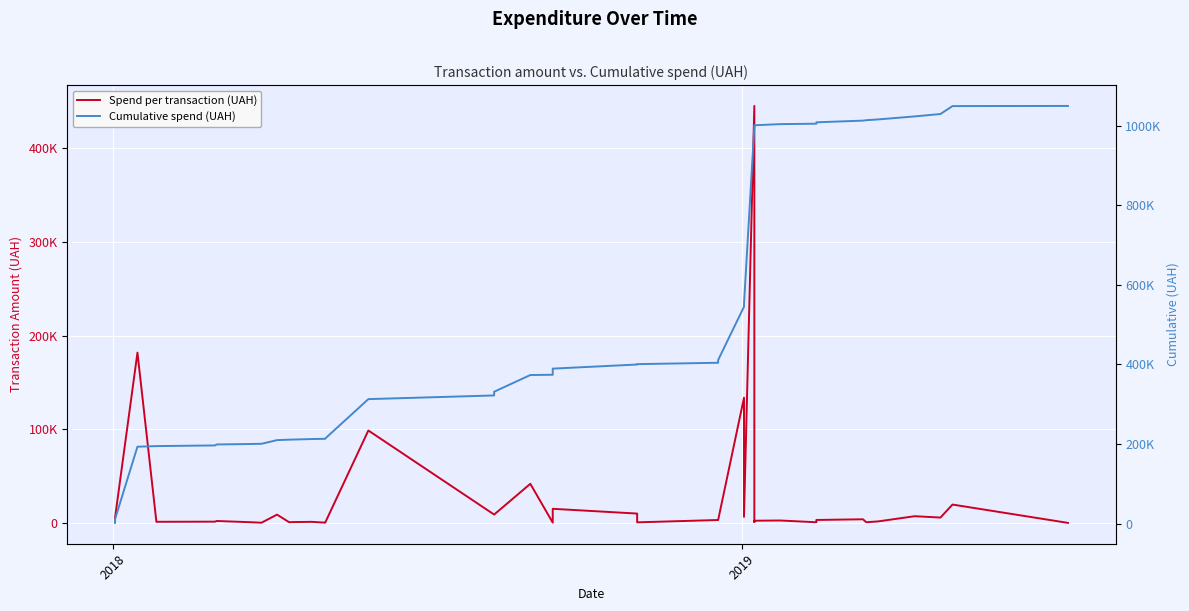

How many distinct data groups are displayed?

2